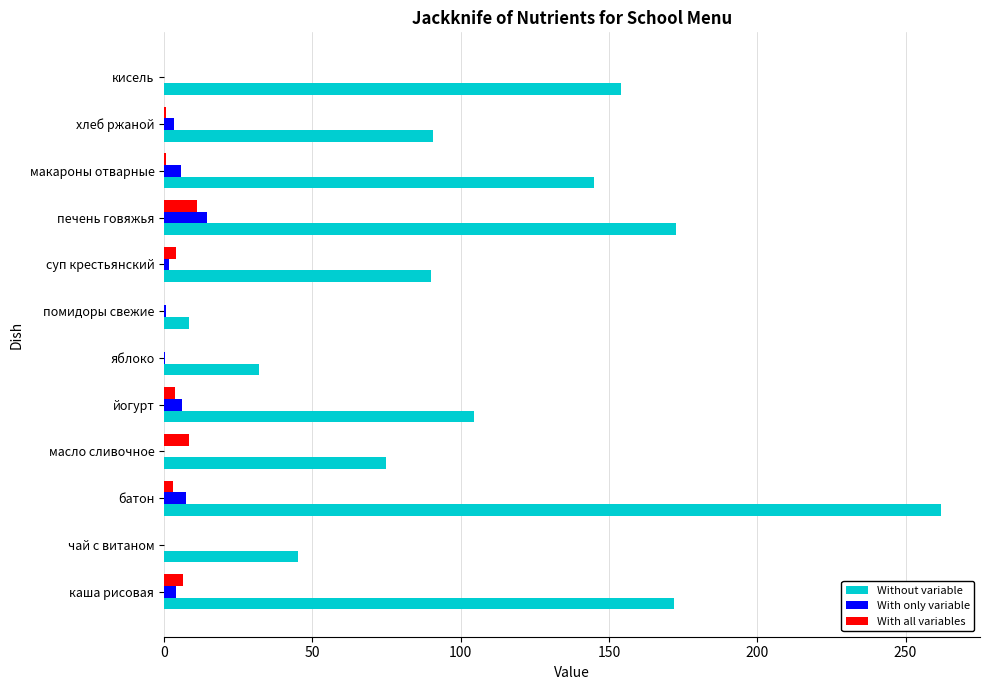

Which series has the largest range (max minus min)?

Without variable